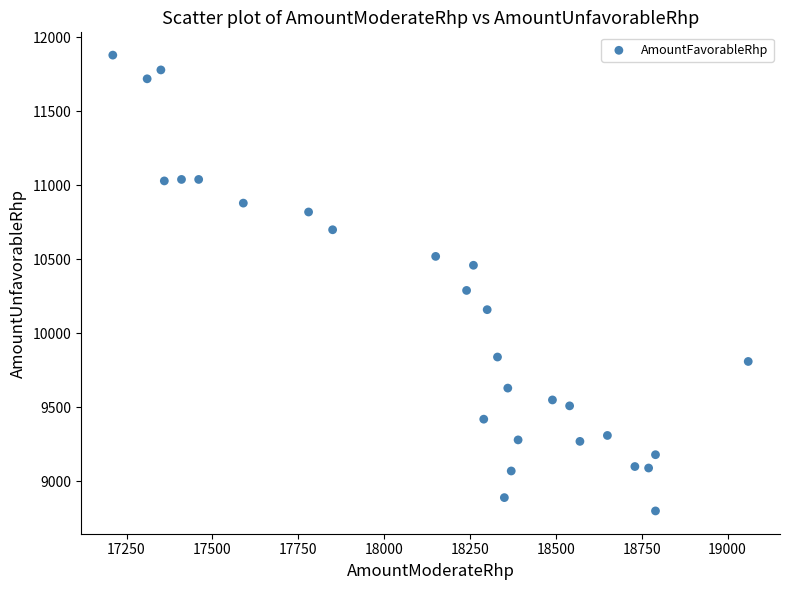

What is the range of X values (max minus min)?

1850